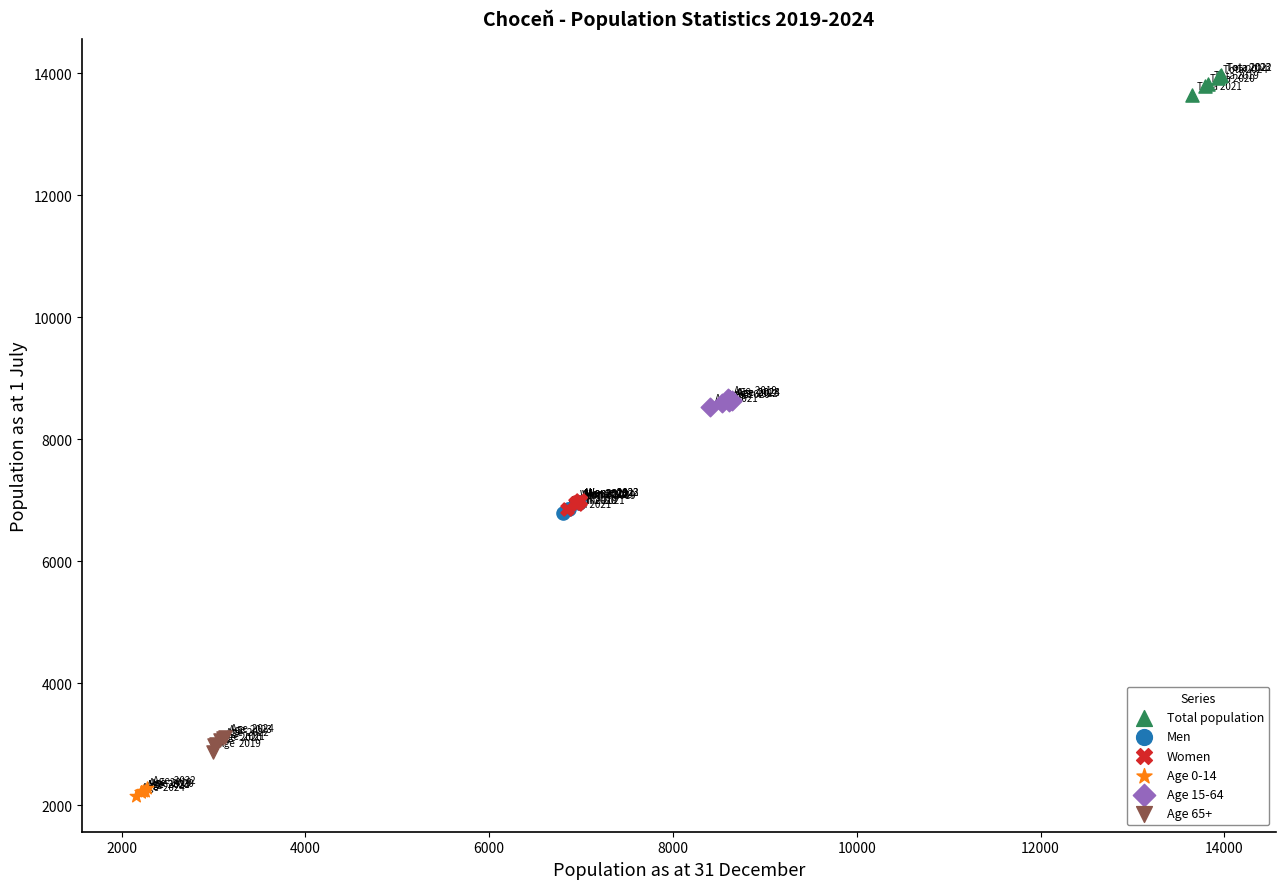

Which series has the largest Y range (max minus min)?

Total population